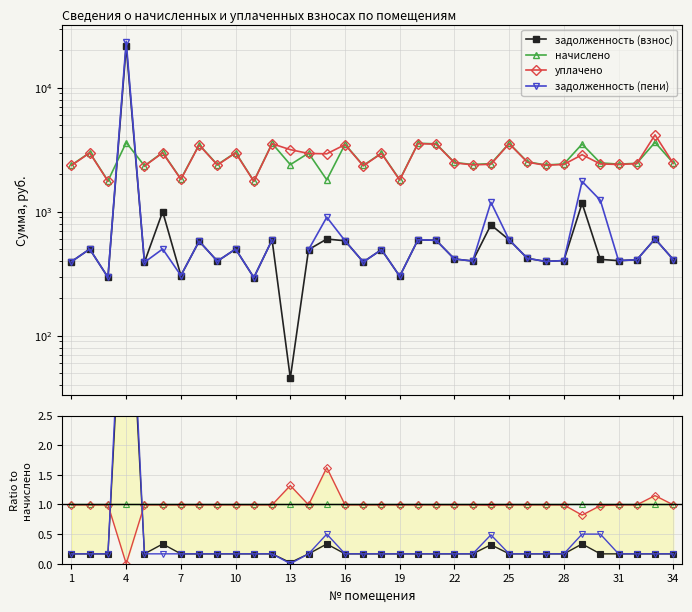

How many intersections are there between уплачено and задолженность (пени)?

2